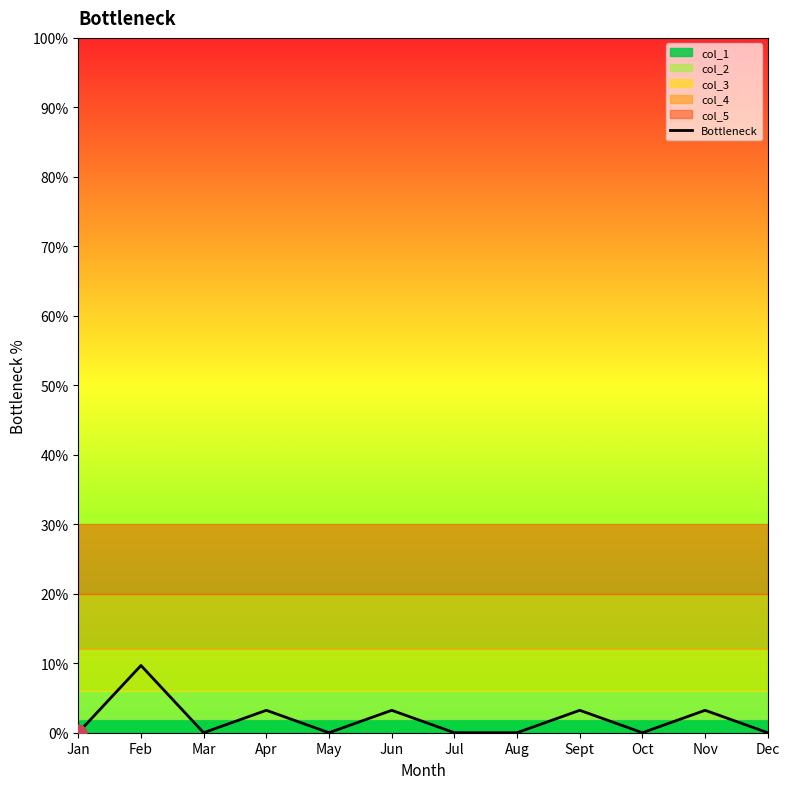

What is the sum of all values?

22.6